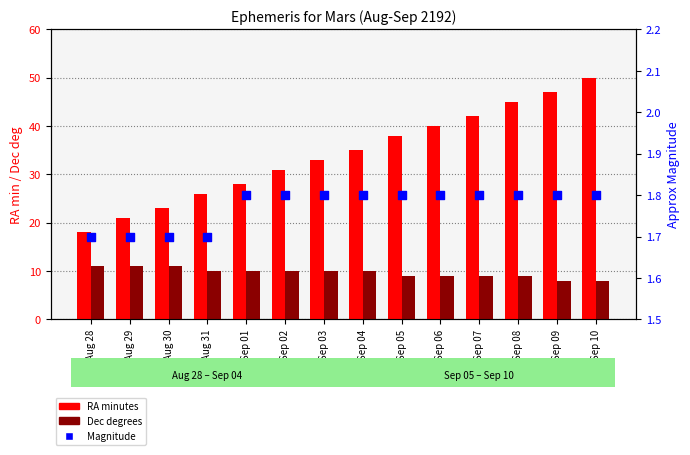

Which series contains the lowest Y value?

Magnitude